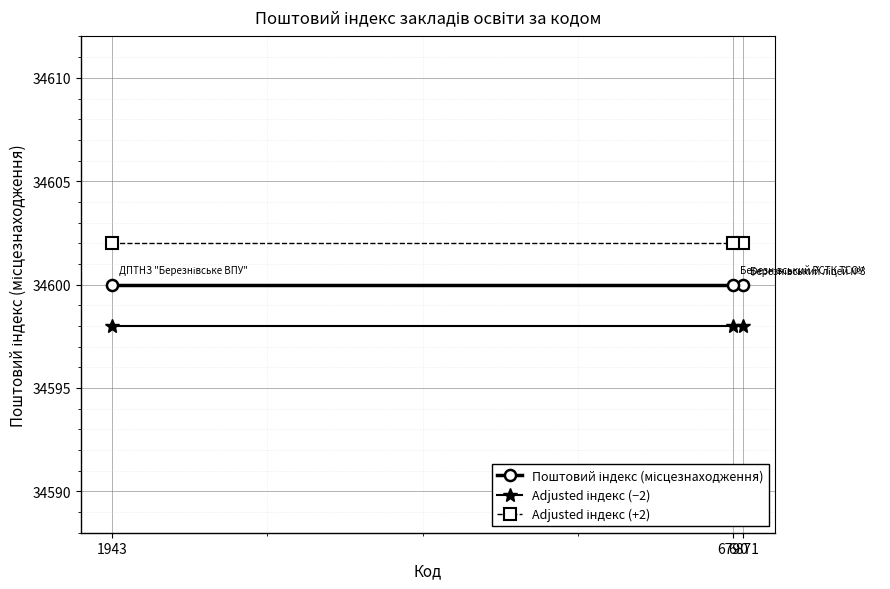

Which category has the highest value across all series?

6871